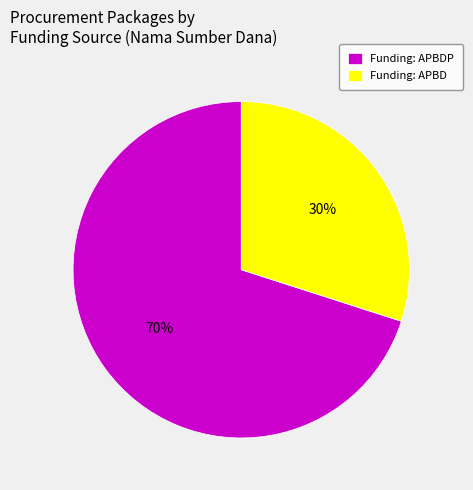

Which has a higher value, Funding: APBDP or Funding: APBD?

Funding: APBDP